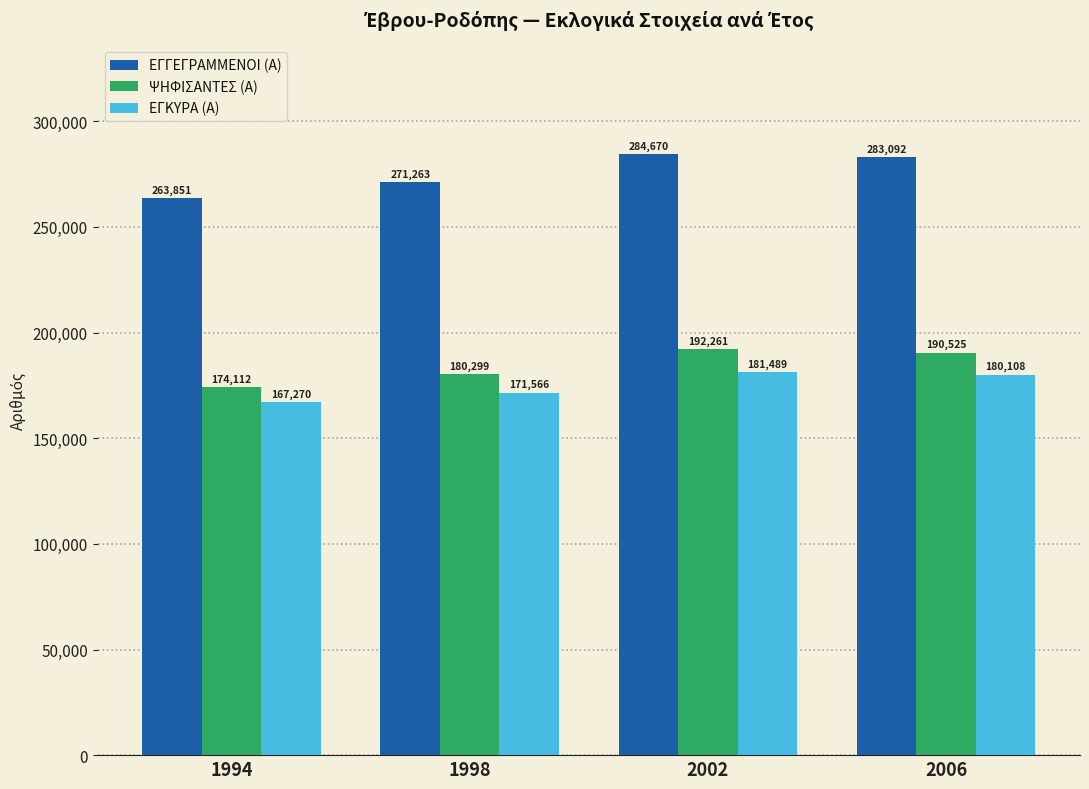

How many values in the ΨΗΦΙΣΑΝΤΕΣ (Α) series are below 190525?

2